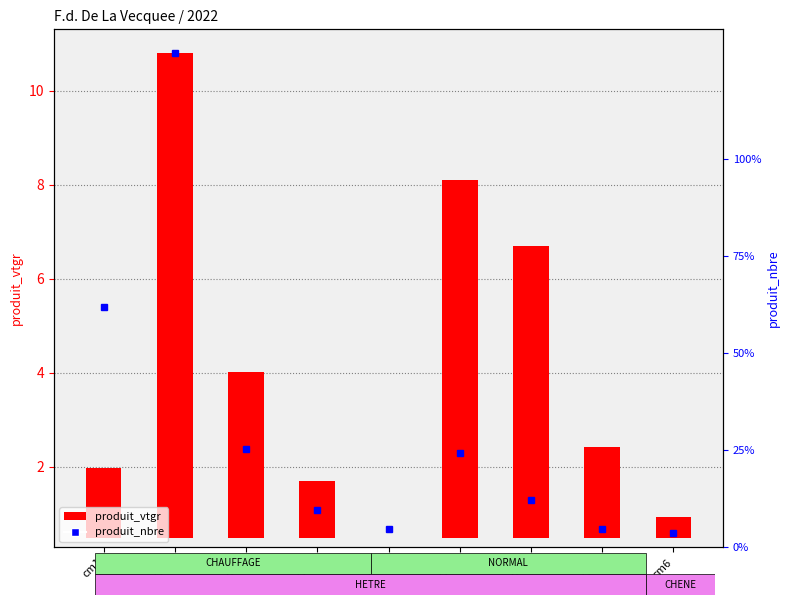

True or false: produit_vtgr has a value of 10.3 at cm4.

False